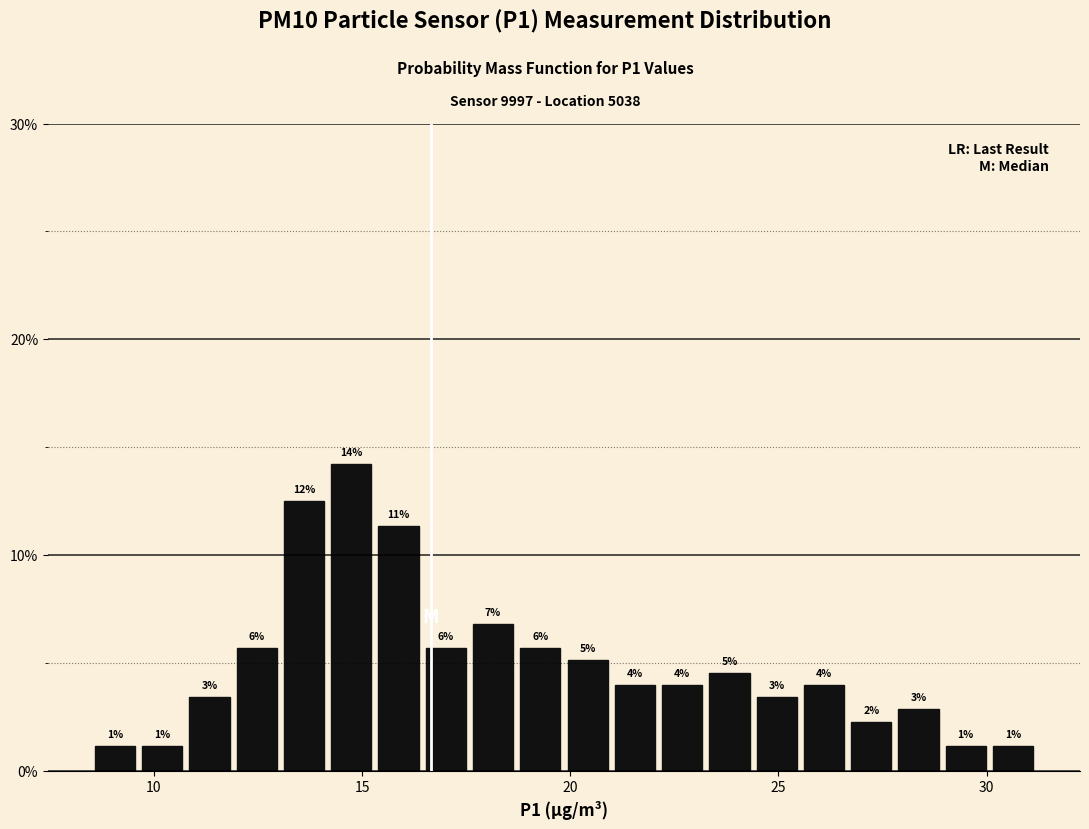

Read against the x-axis, roughly where is the centre of the tallest bar?

14.5